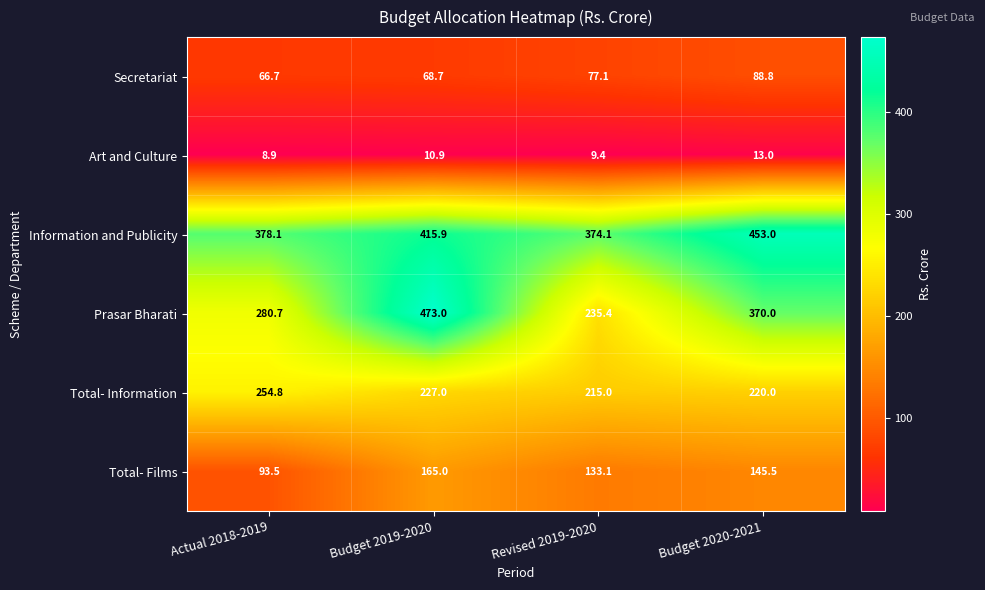

Count the number of categories in the chart.

4